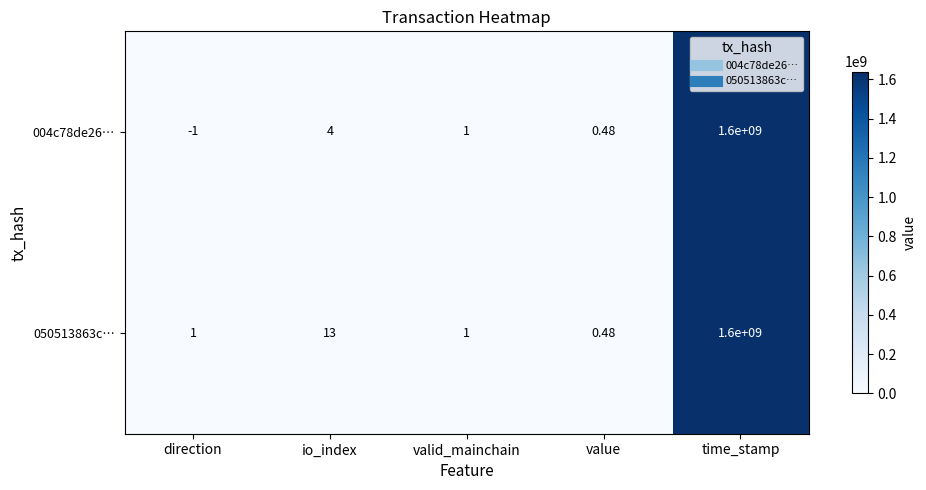

Which category has the highest value across all series?

time_stamp